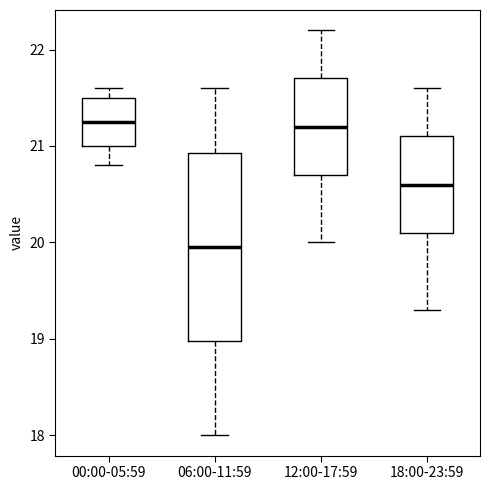

Reading left to right, transcribe this box plot: for each box, give where its median line is, the range the box spans, and where its two whiskers end, as read against the y-axis. The values are not printed on the chart, so give them approximately, as read against the axis.

00:00-05:59: median 21.3, box 21.0 to 21.5, whiskers 20.8 to 21.6
06:00-11:59: median 20.0, box 19.0 to 20.9, whiskers 18.0 to 21.6
12:00-17:59: median 21.2, box 20.7 to 21.7, whiskers 20.0 to 22.2
18:00-23:59: median 20.6, box 20.1 to 21.1, whiskers 19.3 to 21.6